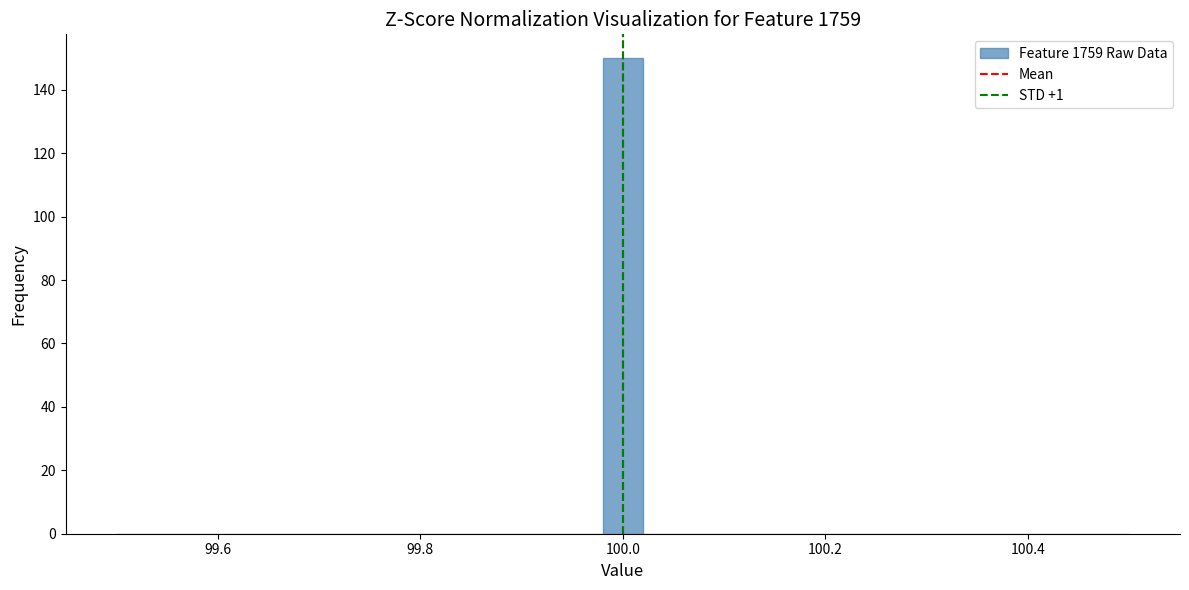

Around what value on the x-axis is the tallest bar? Give the approximate position of its centre, as read against the axis.

100.00